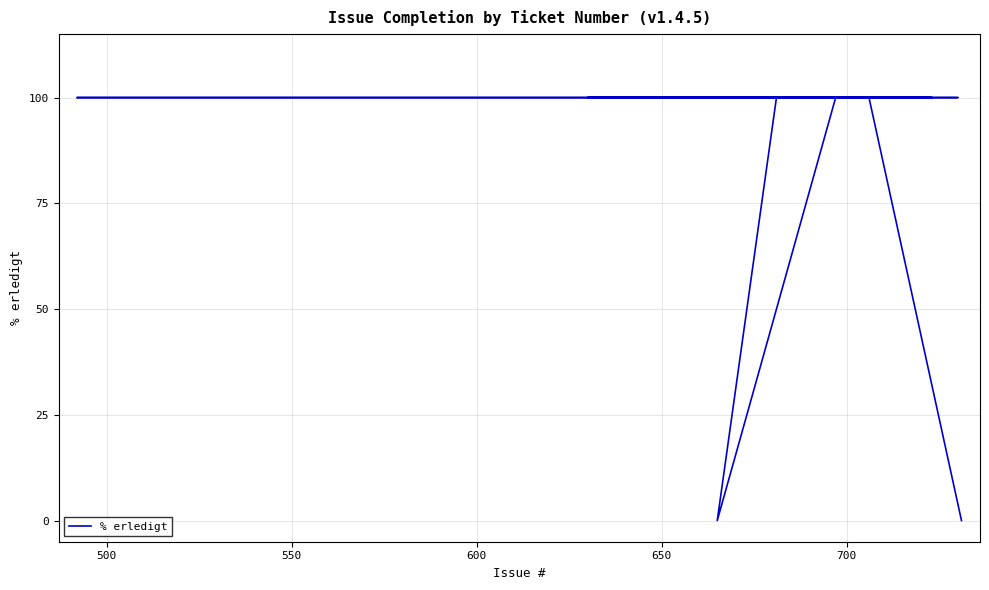

Reading right to left, list all the values displayed in this chart.

100	100	100	100	100	100	100	100	0	100	100	100	100	100	100	100	100	100	100	100	100	100	100	100	100	0